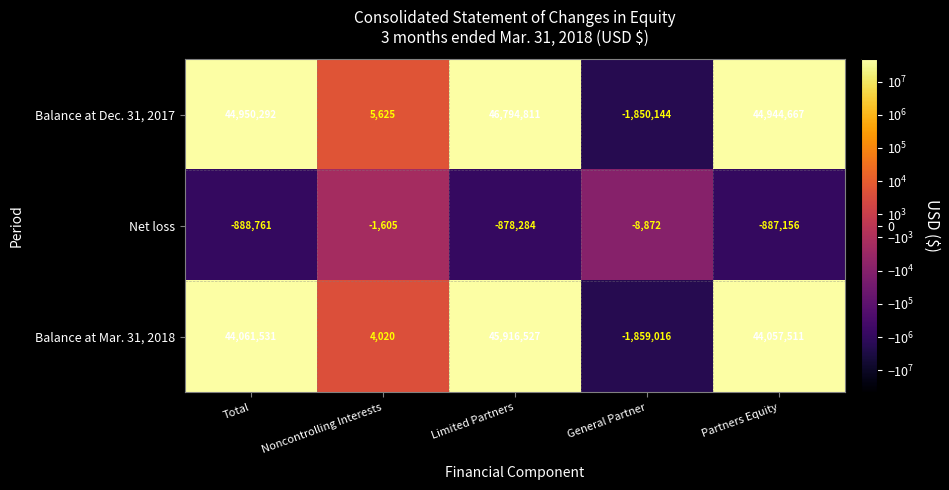

Reading left to right, list all the values displayed in this chart.

Balance at Dec. 31, 2017: 44950292	5625	46794811	-1850144	44944667
Net loss: -888761	-1605	-878284	-8872	-887156
Balance at Mar. 31, 2018: 44061531	4020	45916527	-1859016	44057511